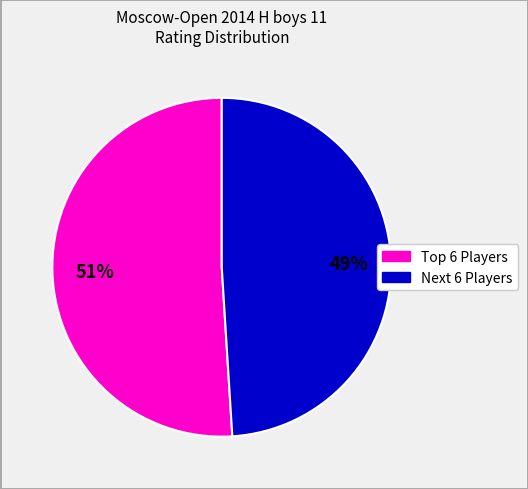

How many segments does this pie chart have?

2